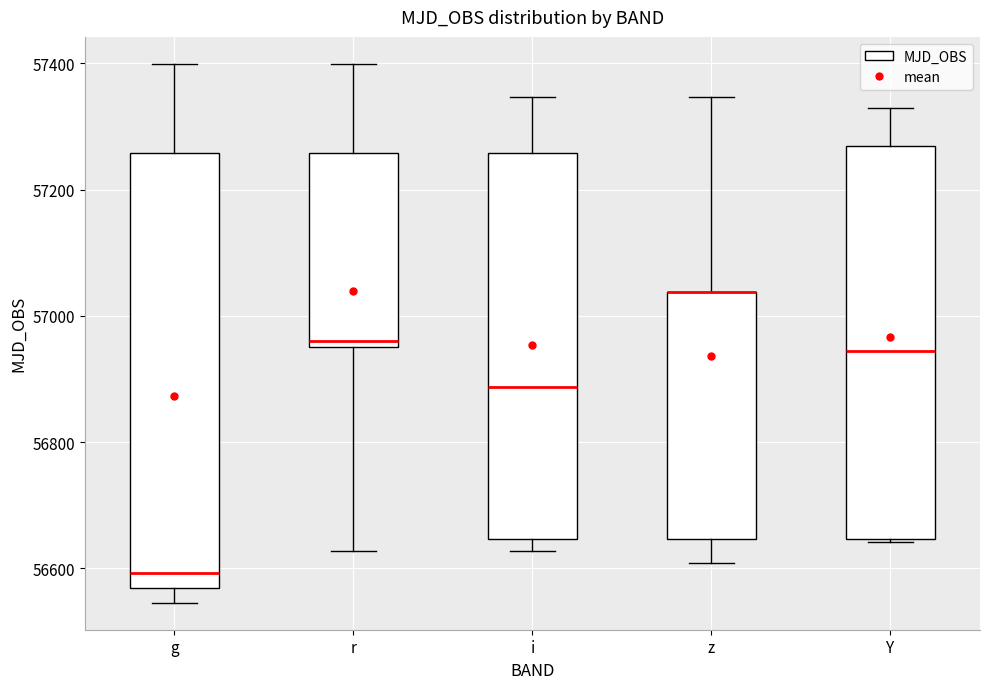

Reading left to right, read every box against the y-axis: the position of its median line, the range the box covers, and the ends of its whiskers. The values are not printed on the chart, so give them approximately, as read against the axis.

g: median 56600, box 56560 to 57260, whiskers 56540 to 57400
r: median 56960 (just above the box's lower edge), box 56960 to 57260, whiskers 56620 to 57400
i: median 56880, box 56640 to 57260, whiskers 56620 to 57340
z: median 57040 (drawn on the box's upper edge), box 56640 to 57040, whiskers 56600 to 57340
Y: median 56940, box 56640 to 57260, whiskers 56640 to 57320